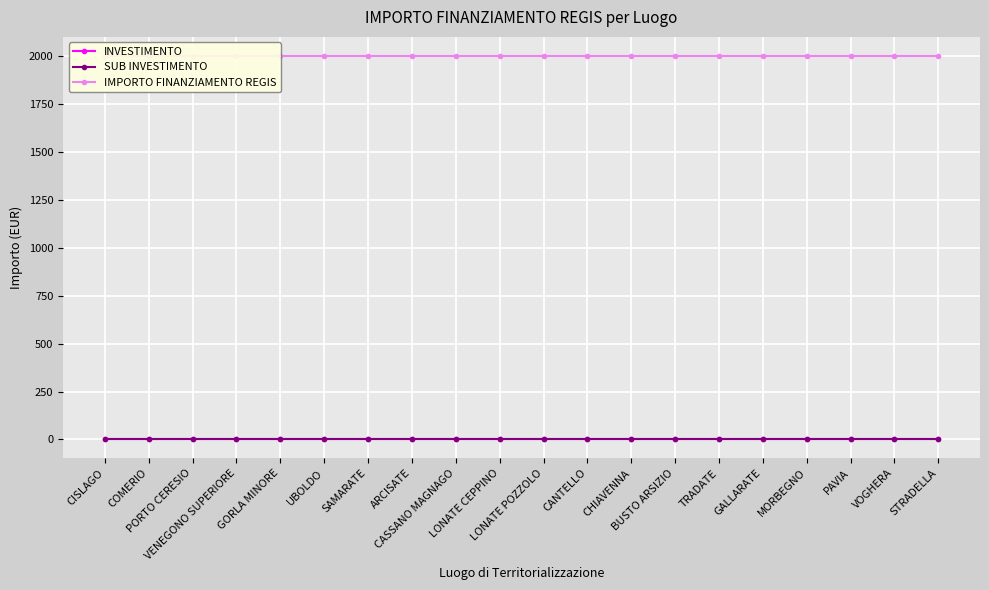

Which has a higher value, UBOLDO or GORLA MINORE?

UBOLDO